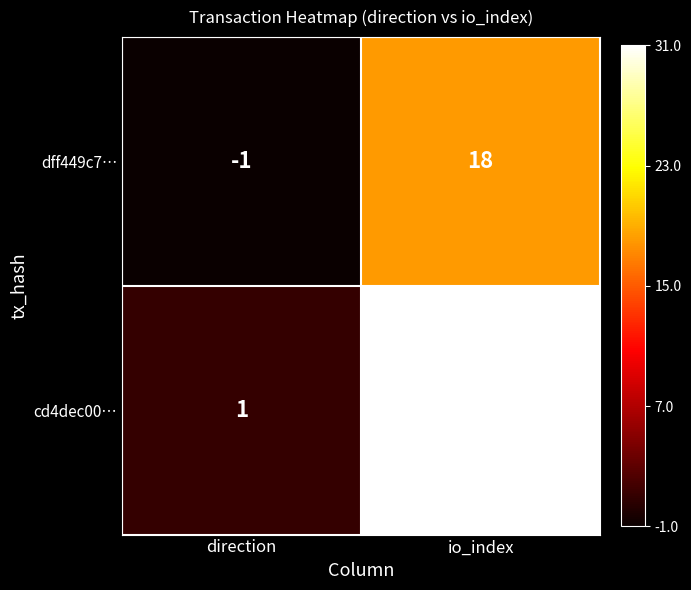

List the series in order of their overall mean, lowest first.

dff449c7…, cd4dec00…